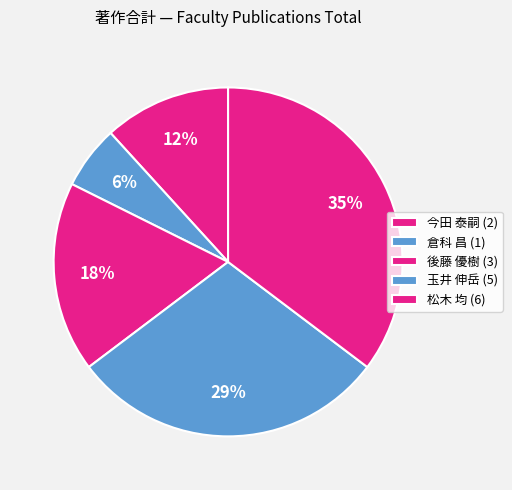

Count the number of slices in the pie.

5